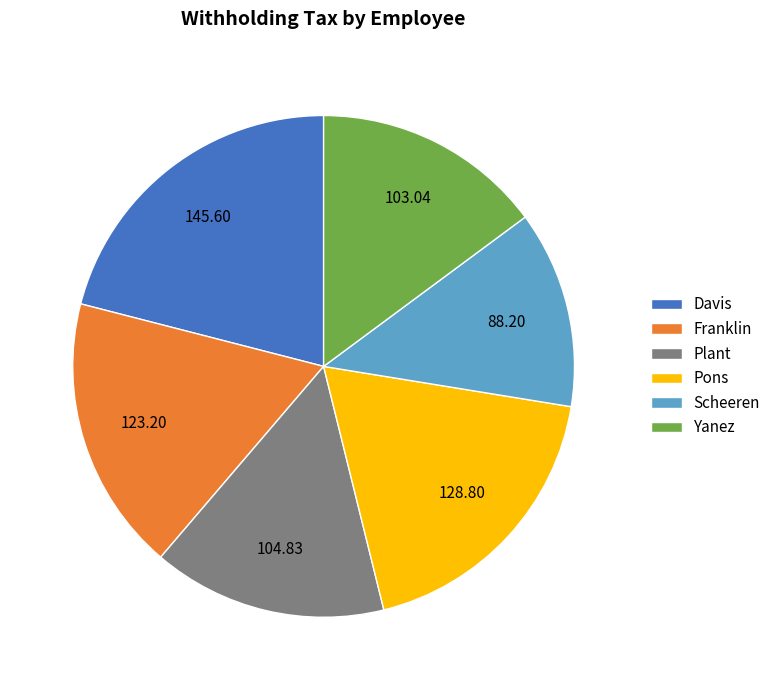

The Davis slice represents 27% of the pie. True or false?

False